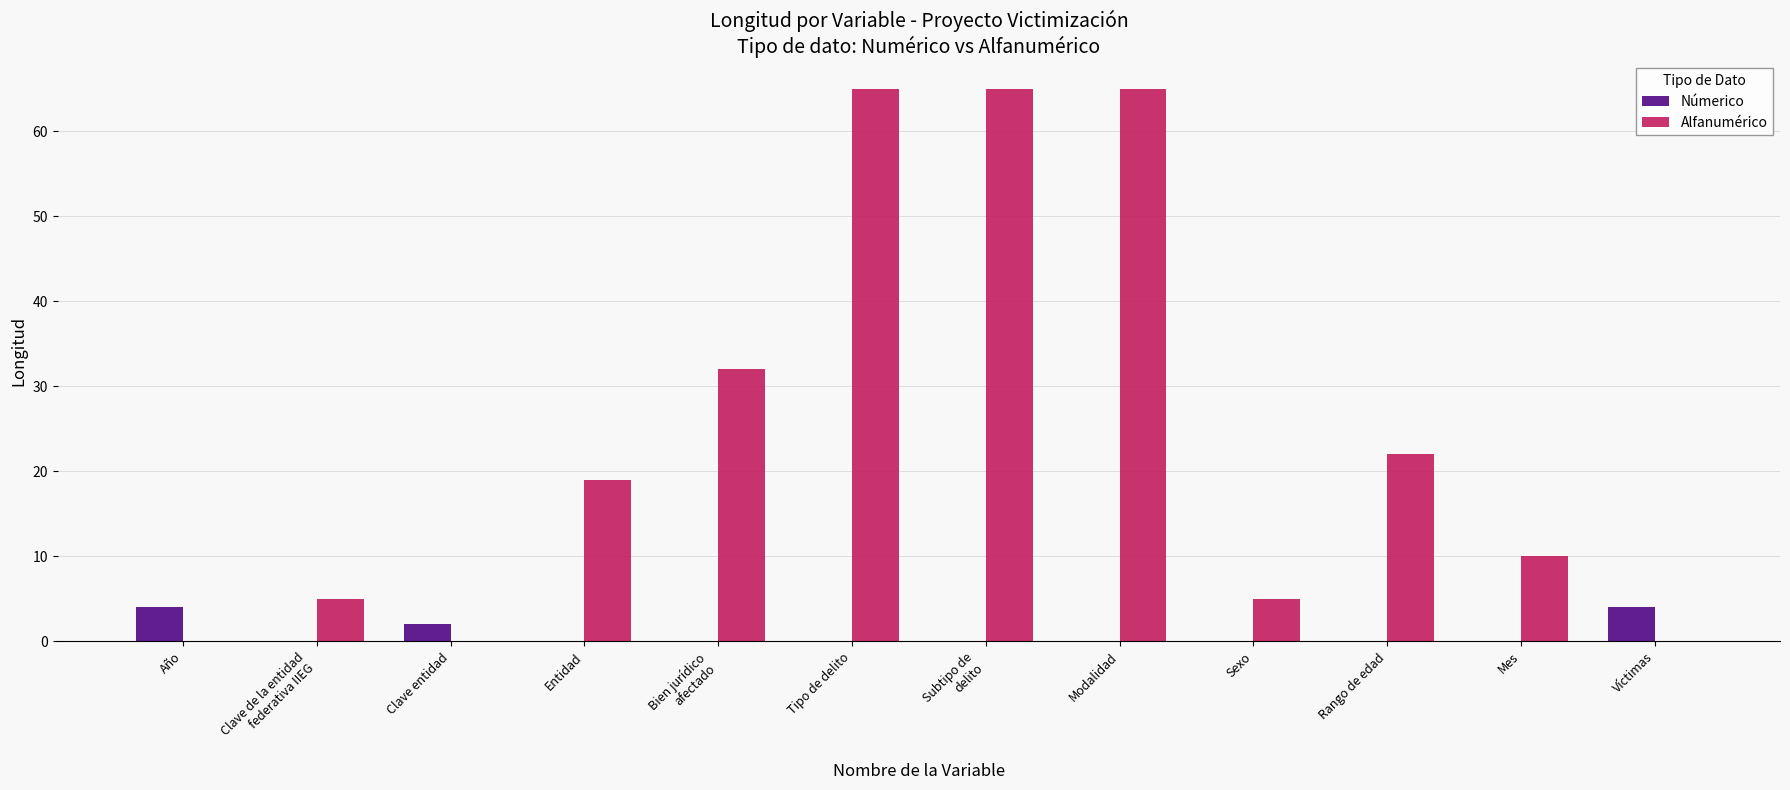

The value of Númerico at Año is 4. True or false?

True